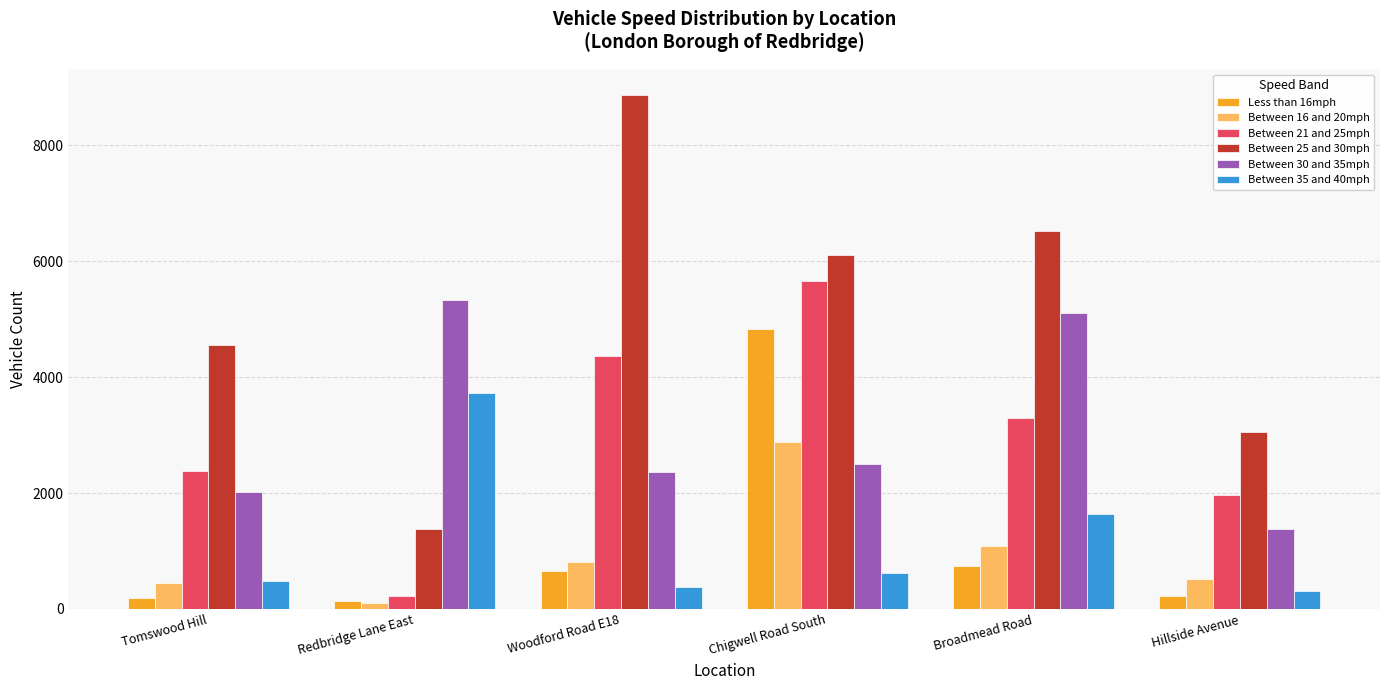

Count the number of categories in the chart.

6